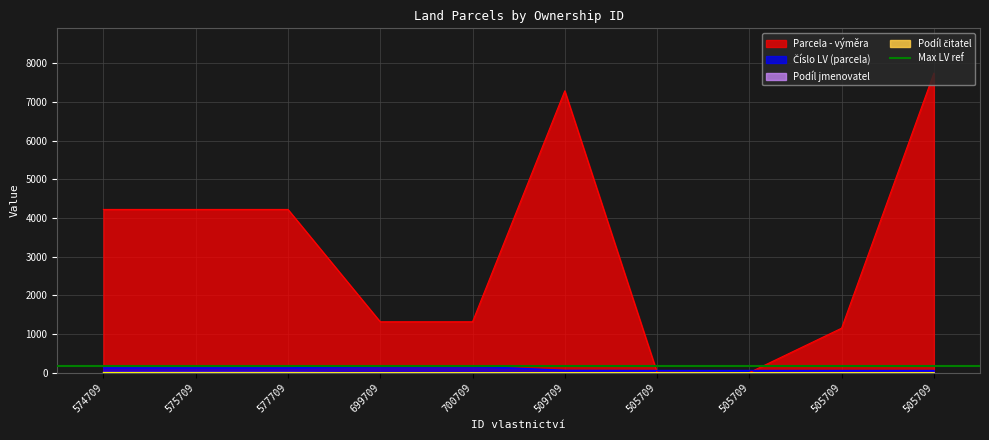

The value of Podíl čitatel at 574709 is 1. True or false?

False